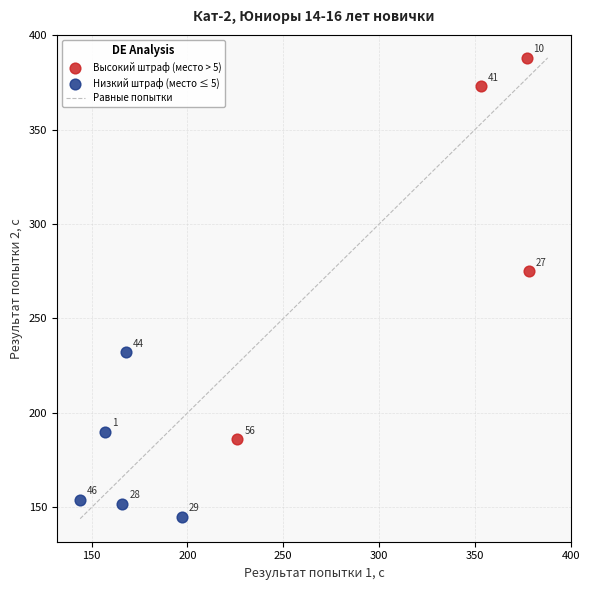

Which series has the largest Y range (max minus min)?

Высокий штраф (место > 5)